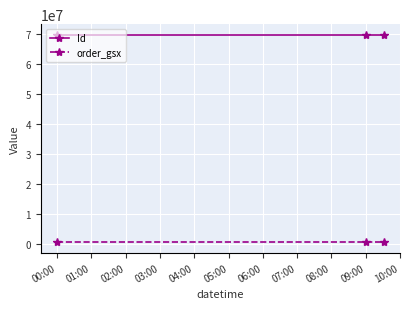

What is the greatest value displayed?

69886535